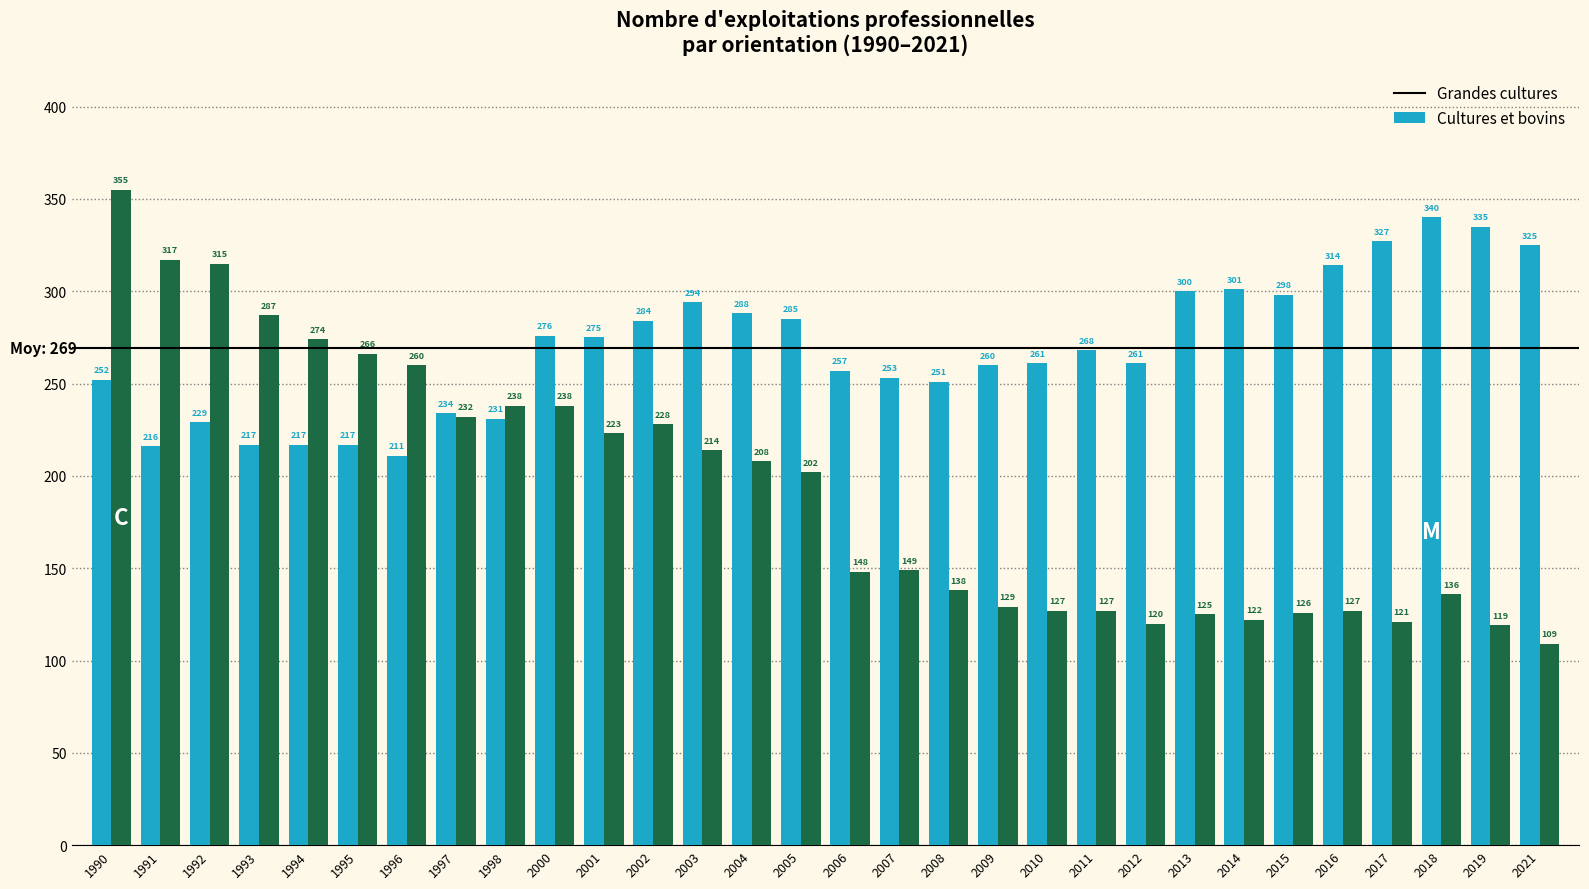

Reading right to left, transcribe all the data shown in this chart.

Grandes cultures: 2021=325	2019=335	2018=340	2017=327	2016=314	2015=298	2014=301	2013=300	2012=261	2011=268	2010=261	2009=260	2008=251	2007=253	2006=257	2005=285	2004=288	2003=294	2002=284	2001=275	2000=276	1998=231	1997=234	1996=211	1995=217	1994=217	1993=217	1992=229	1991=216	1990=252
Cultures et bovins: 2021=109	2019=119	2018=136	2017=121	2016=127	2015=126	2014=122	2013=125	2012=120	2011=127	2010=127	2009=129	2008=138	2007=149	2006=148	2005=202	2004=208	2003=214	2002=228	2001=223	2000=238	1998=238	1997=232	1996=260	1995=266	1994=274	1993=287	1992=315	1991=317	1990=355